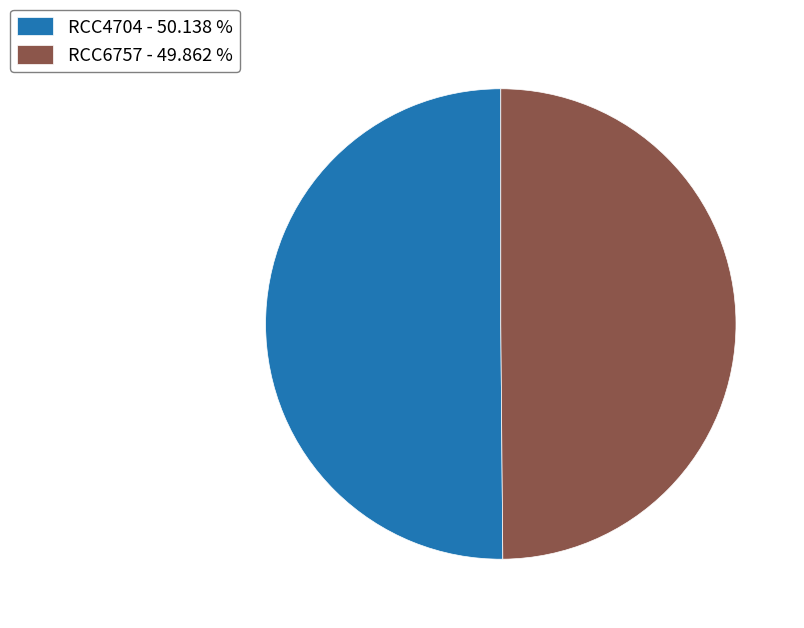

Count the number of slices in the pie.

2